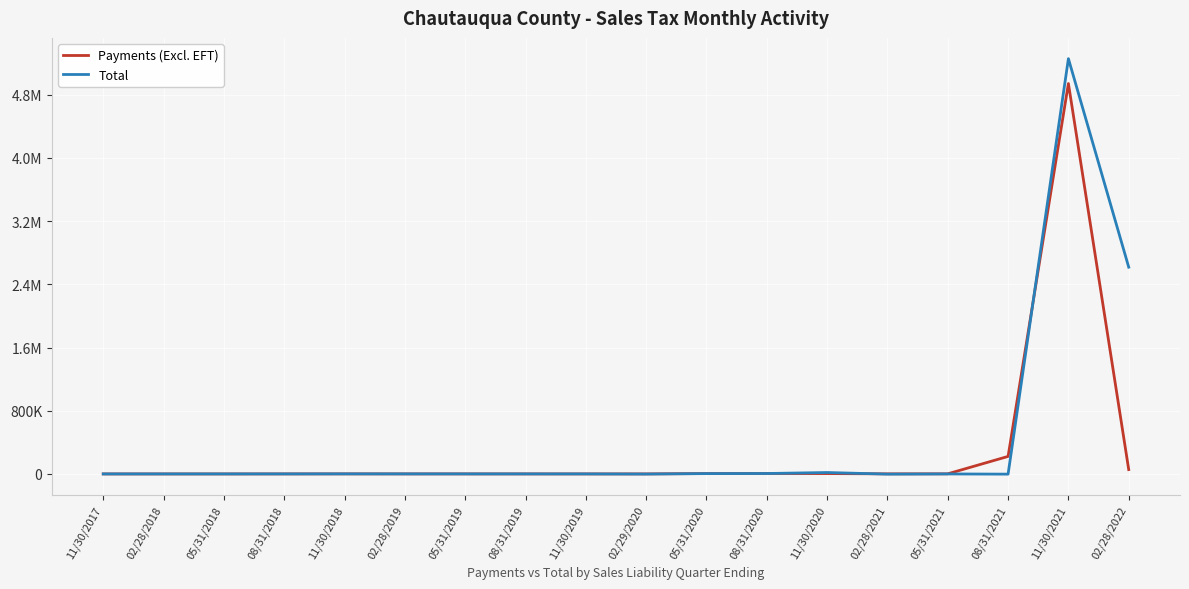

How many lines are shown in the chart?

2